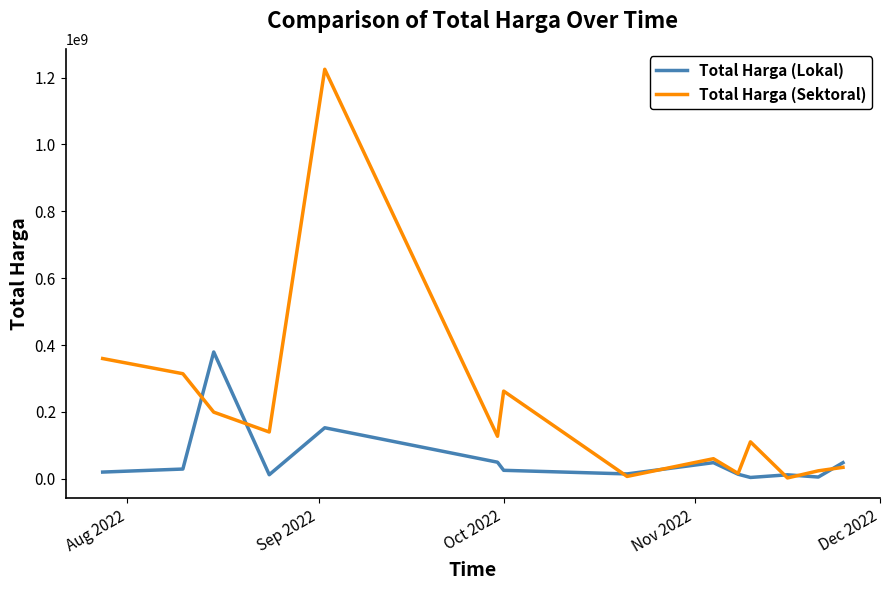

At how many categories does at least one series exceed 727491514?

1